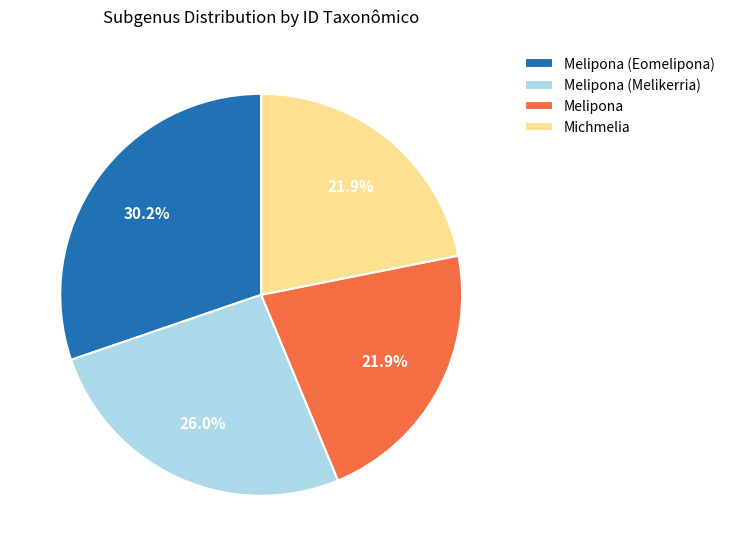

Which has a higher value, Melipona (Eomelipona) or Michmelia?

Melipona (Eomelipona)